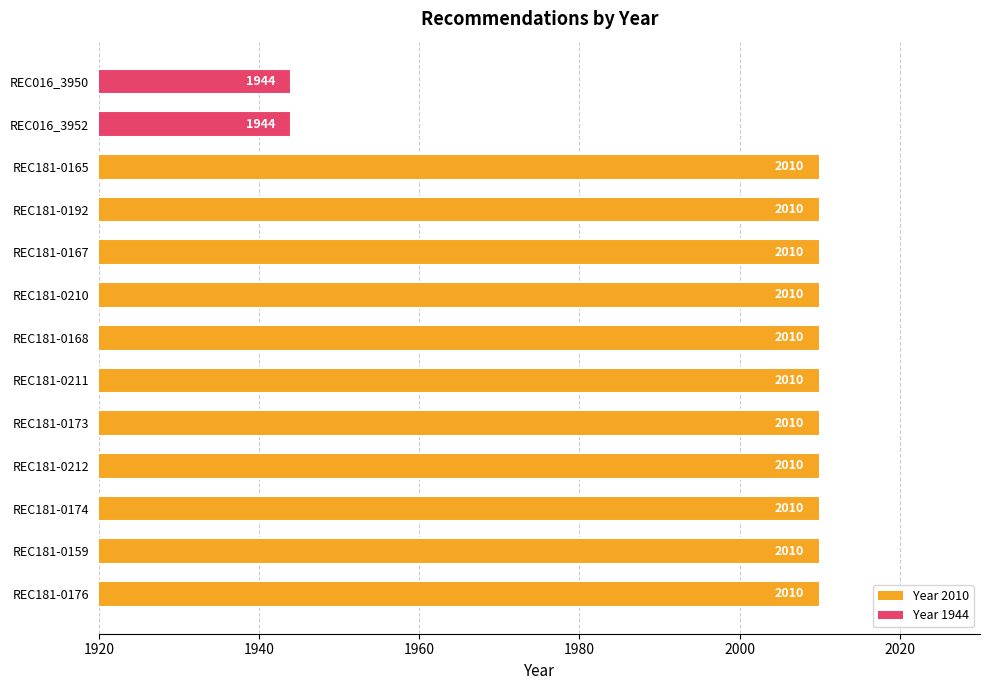

Is it true that the value at REC181-0167 is 3007?

False